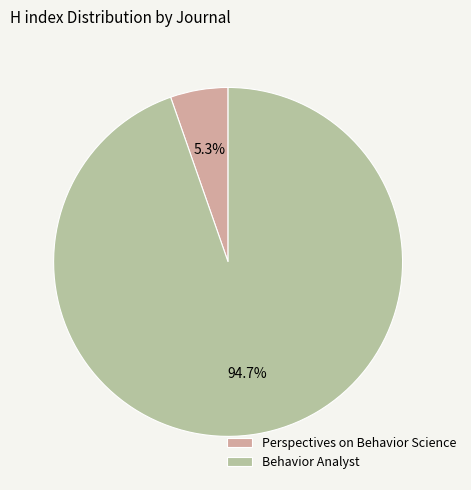

To the nearest percent, what is the combined percentage of Behavior Analyst and Perspectives on Behavior Science?

100%